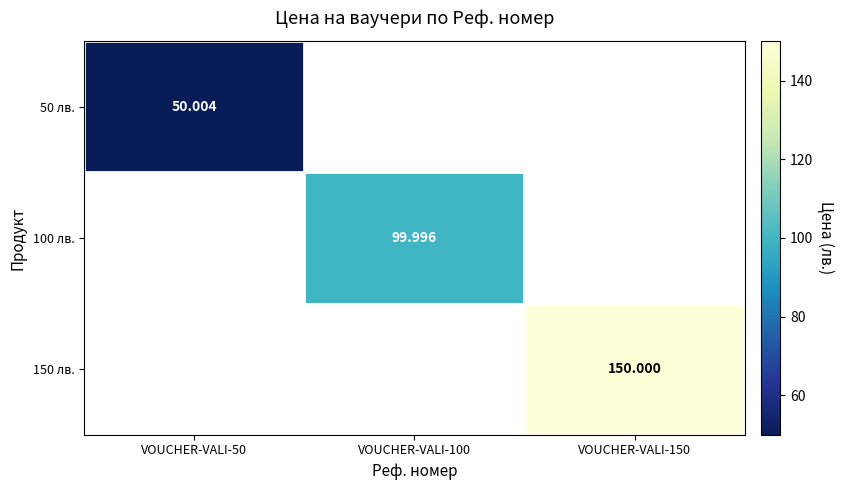

At which label does 100 лв. first exceed 99?

VOUCHER-VALI-100